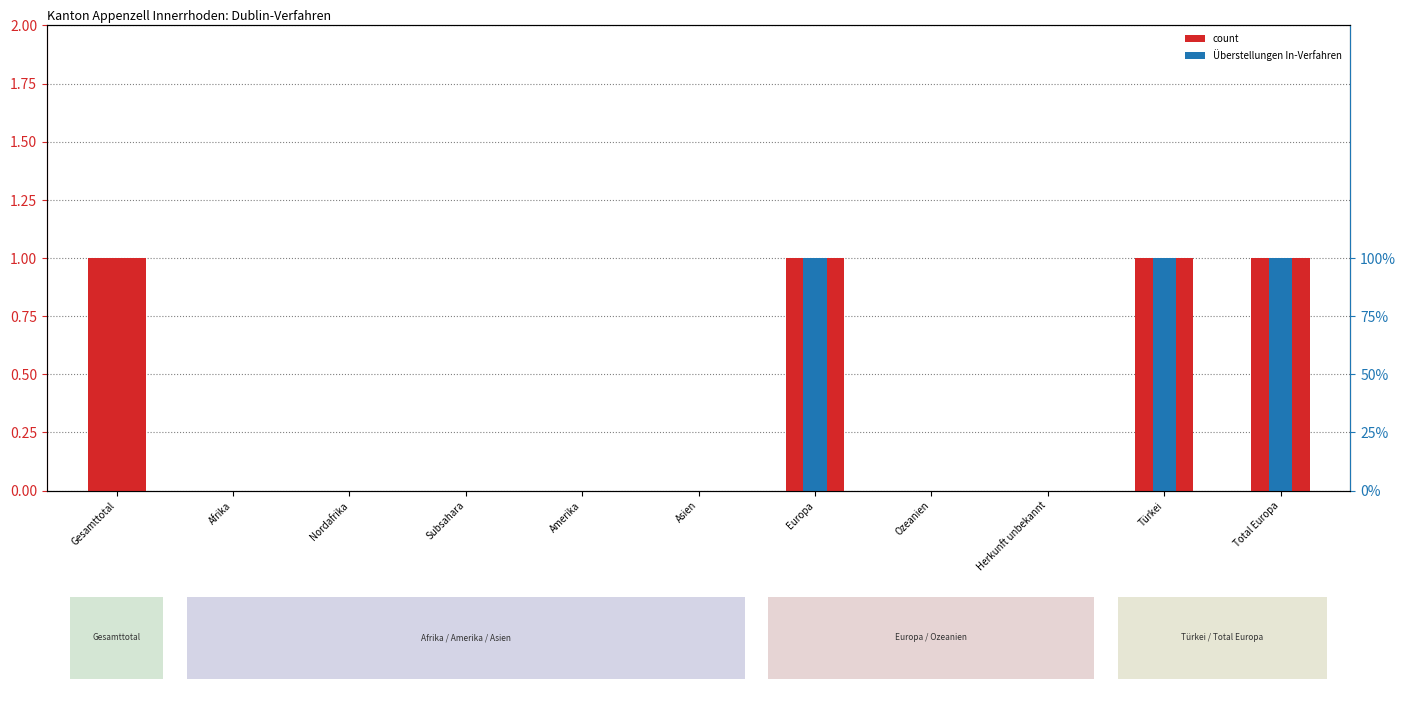

Which category has the lowest value in the Überstellungen In-Verfahren series?

Gesamttotal